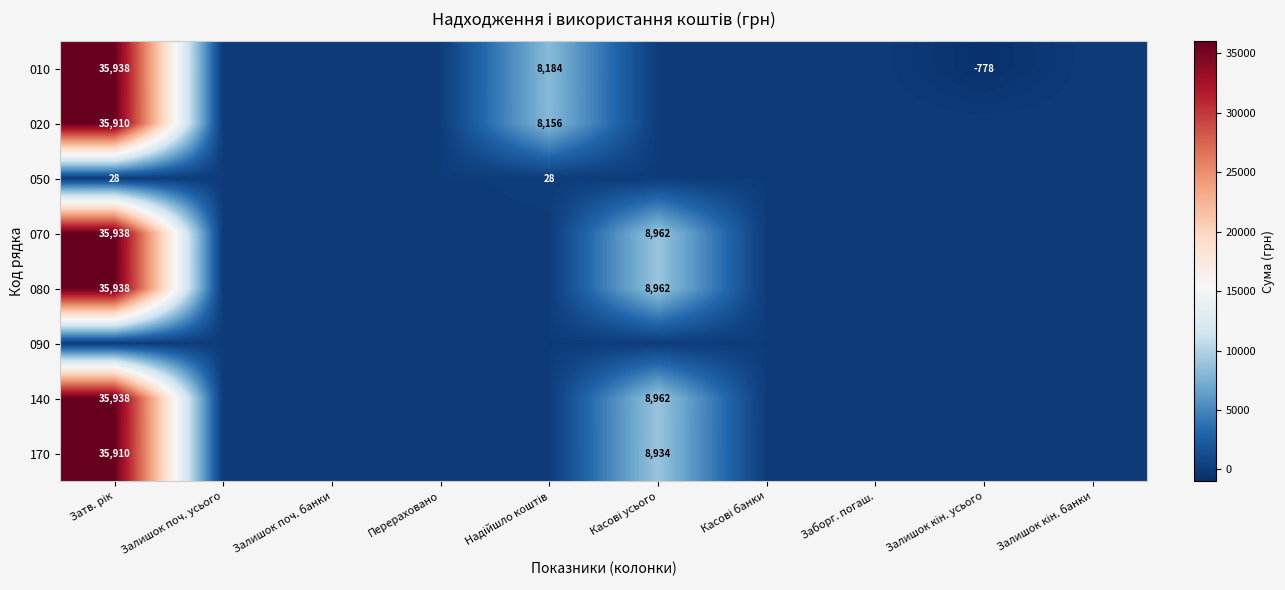

Where does the 010 series first go above 0?

Затв. рік